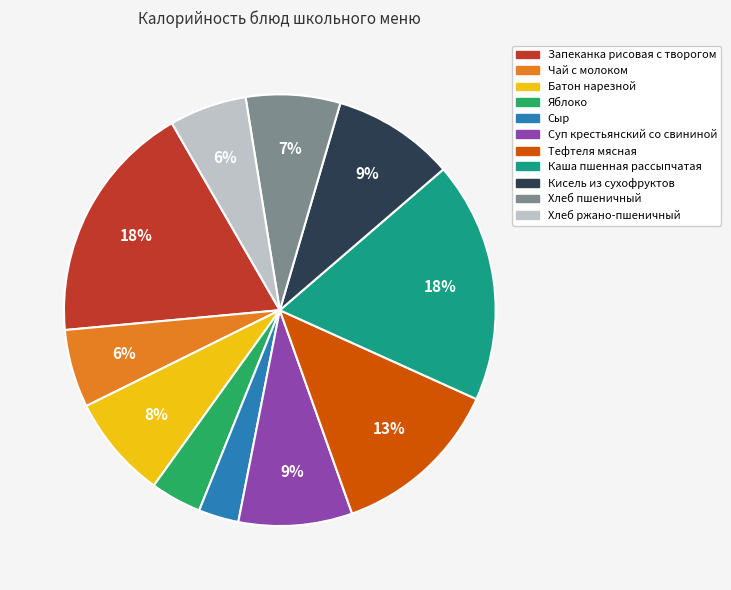

To the nearest percent, what portion does Яблоко represent?

4%